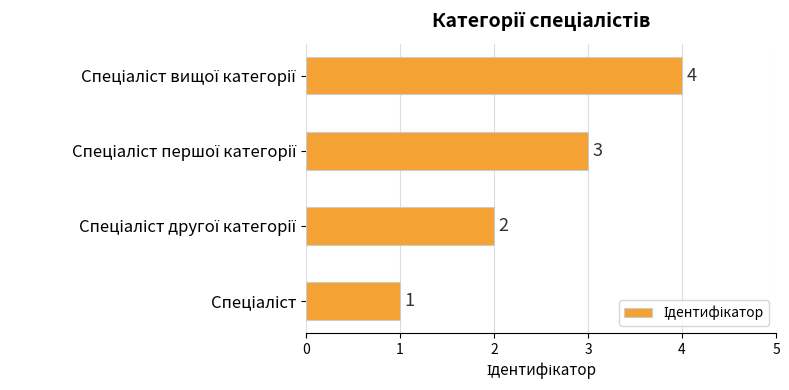

What is the sum of all values?

10